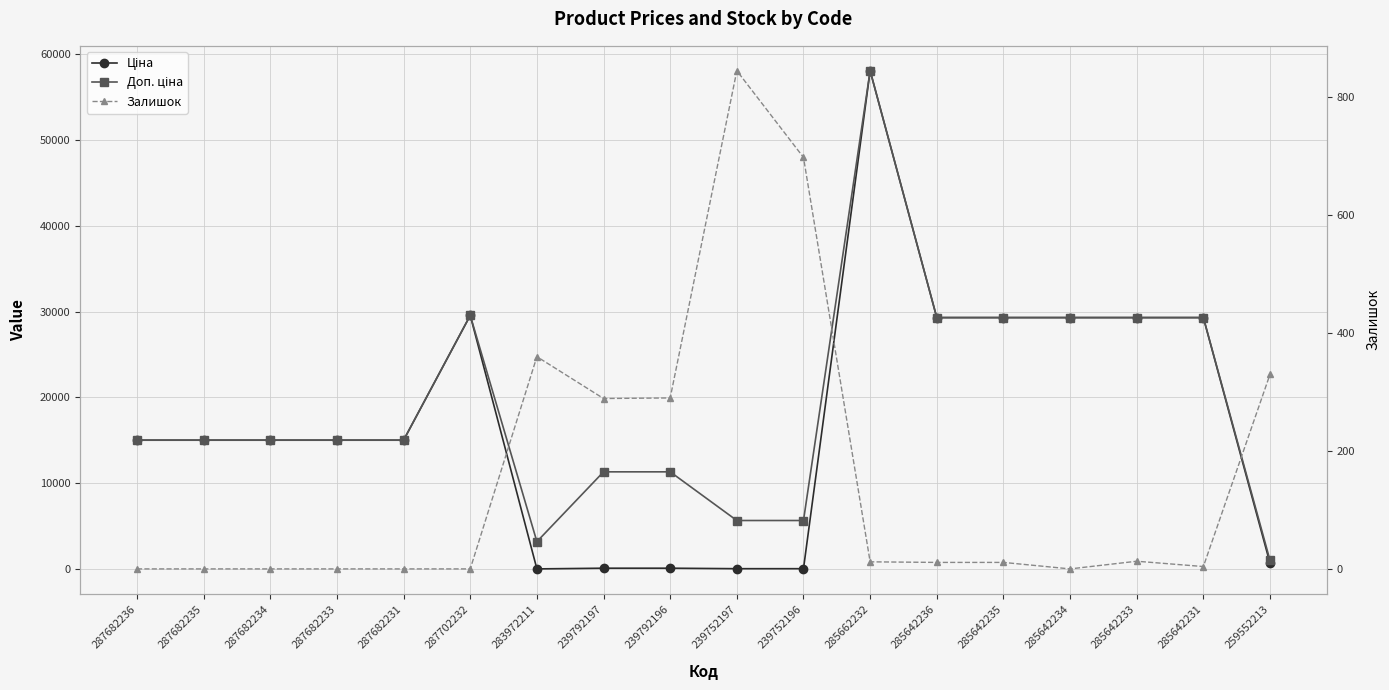

Between 285642234 and 283972211, which is larger?

285642234